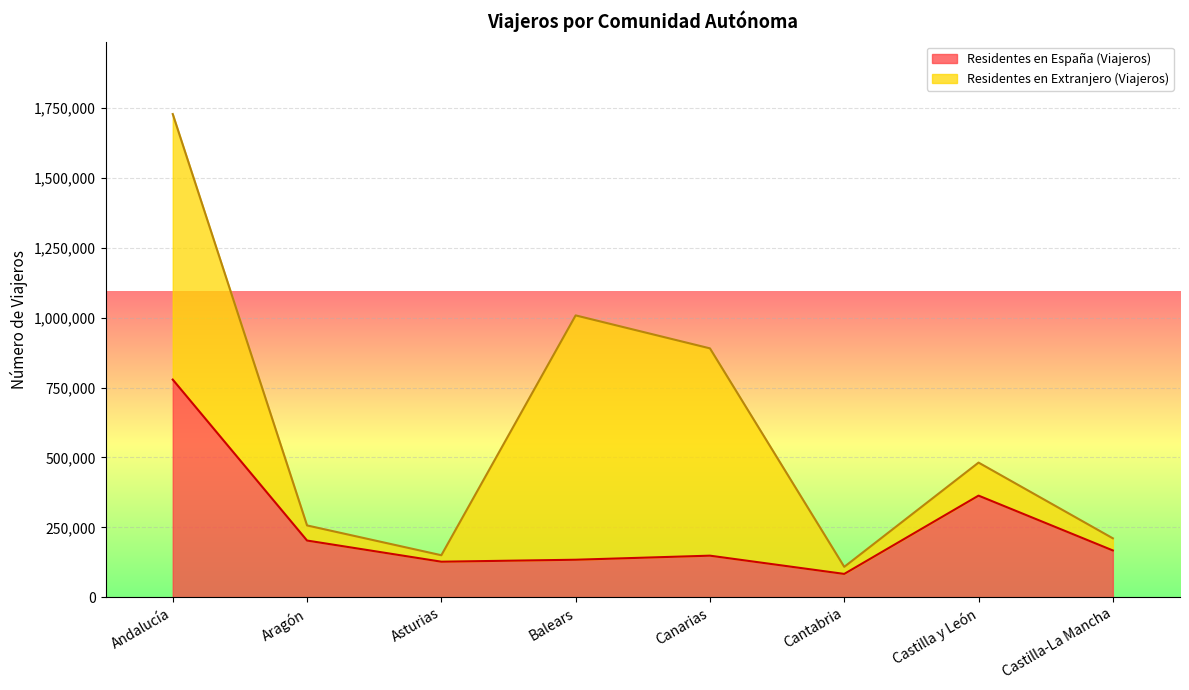

True or false: the data shows 363391 at Castilla y León.

True